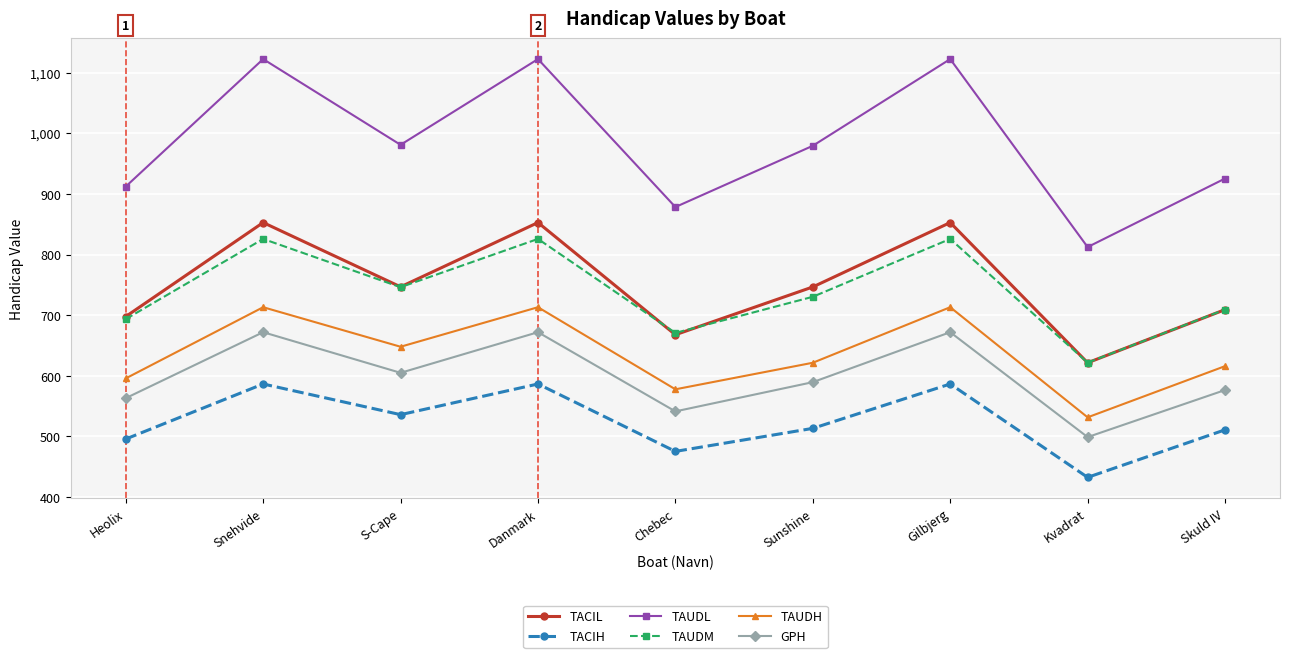

Between S-Cape and Danmark, which series saw the biggest shift?

TAUDL